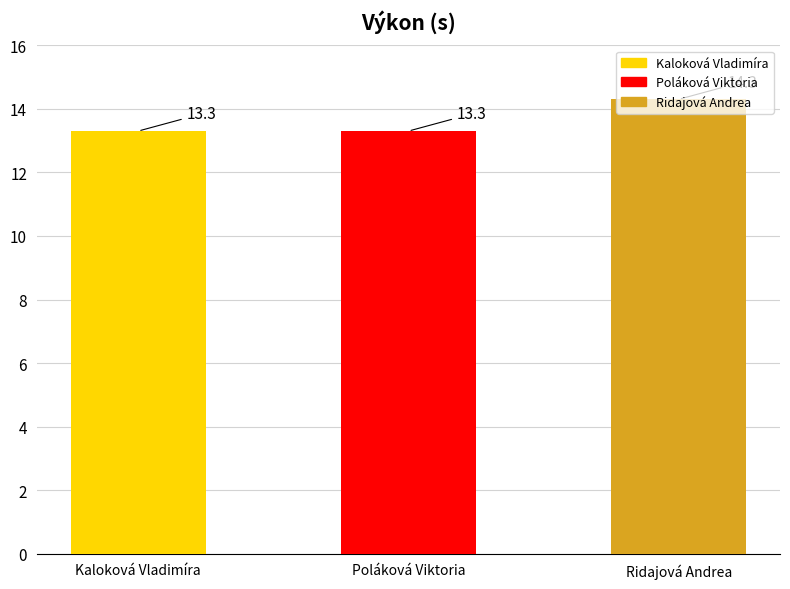

Reading left to right, list all the values displayed in this chart.

13.3	13.3	14.3